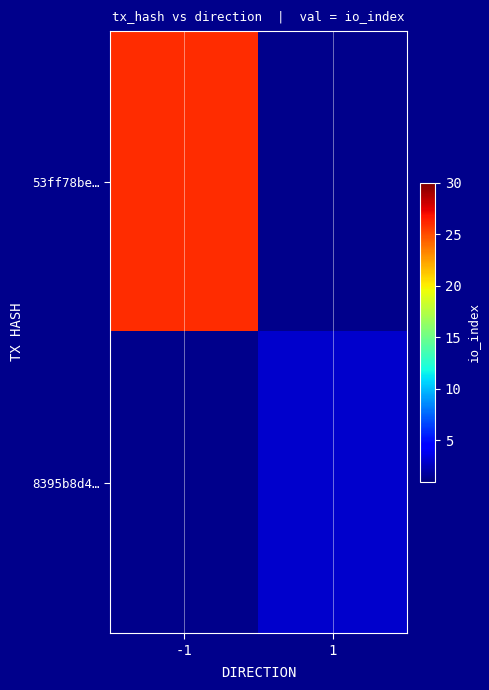

How many values in 8395b8d4… are above zero?

1